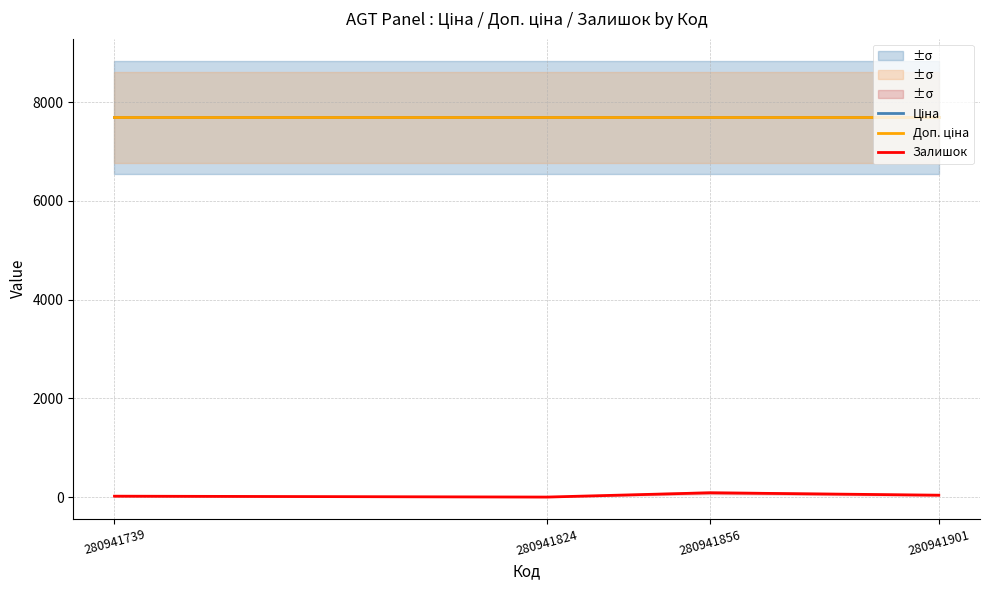

True or false: Залишок and Ціна intersect in this chart.

False